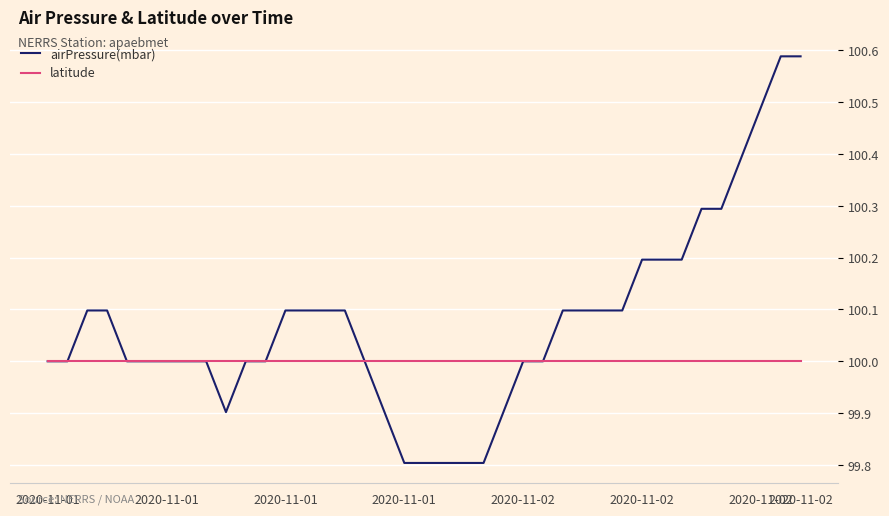

List the series in order of their peak value, highest first.

airPressure(mbar), latitude